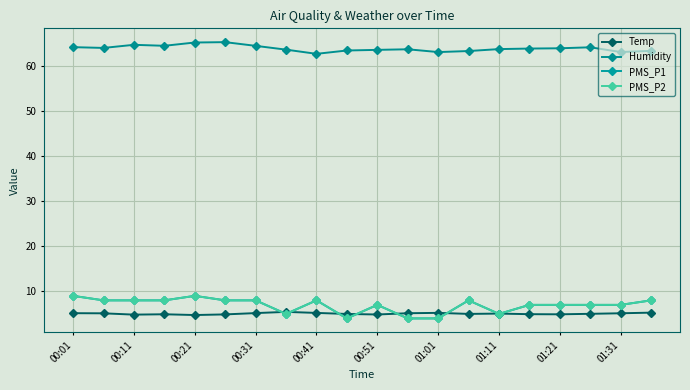

How many interior local peaks does the PMS_P1 series have?

4